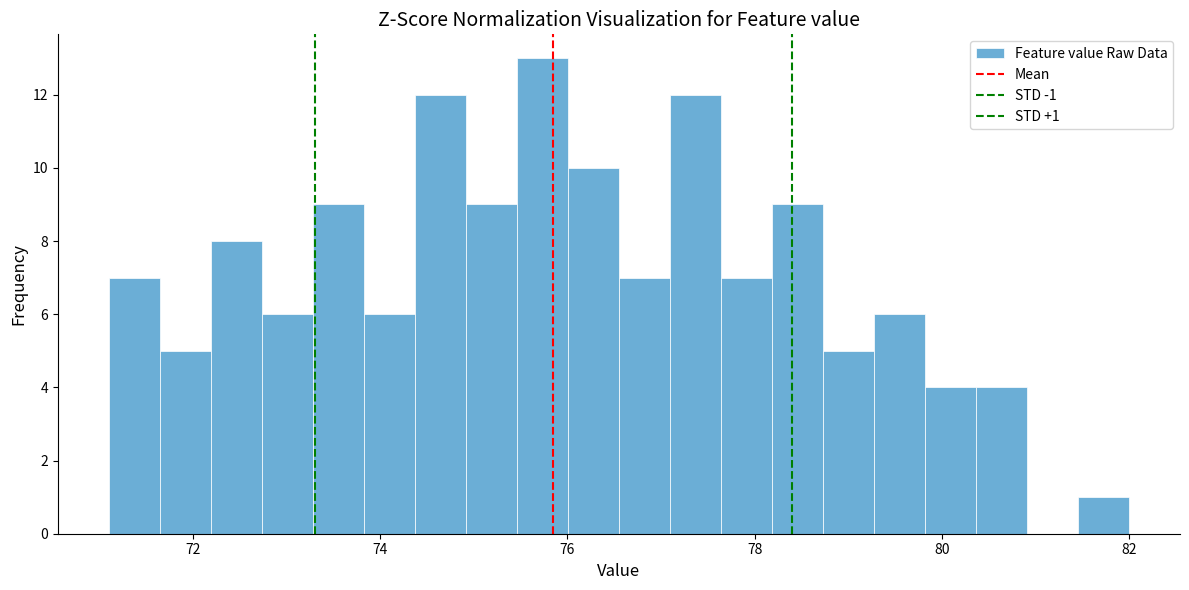

Read against the x-axis, roughly where is the centre of the tallest bar?

75.8